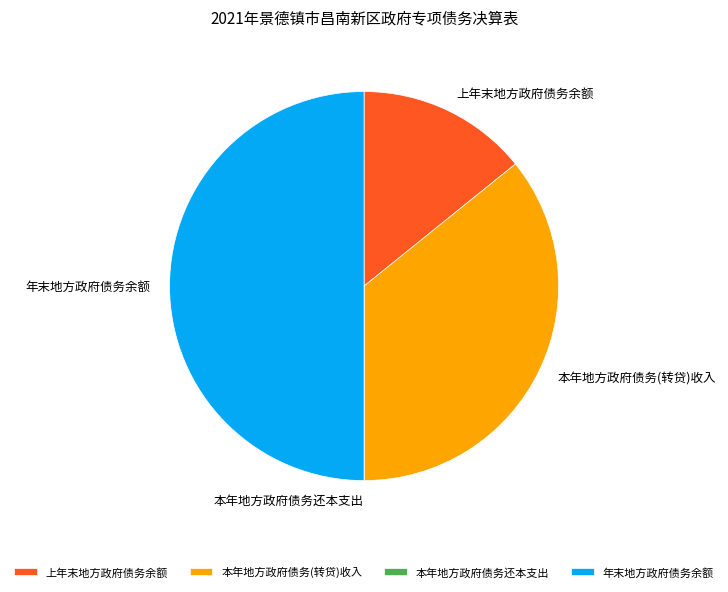

Does 本年地方政府债务(转贷)收入 represent more than half of the total?

No